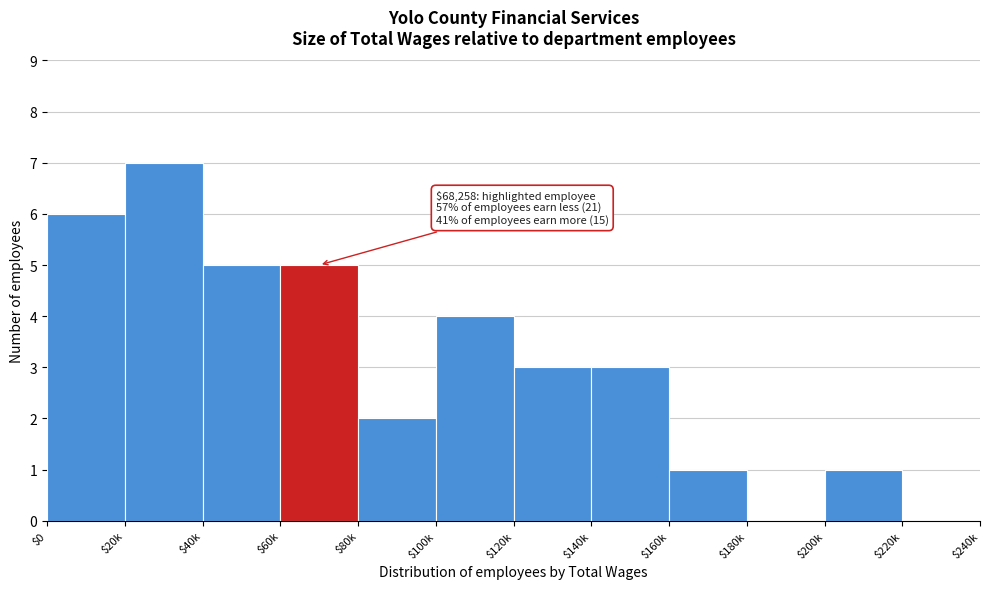

Which category has the highest value across all series?

$20k